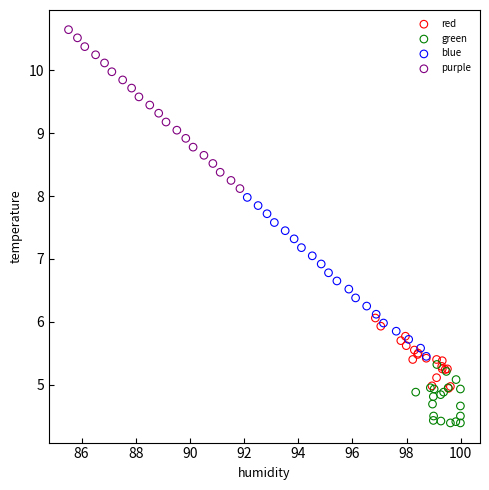

Which series reaches the minimum Y coordinate?

green